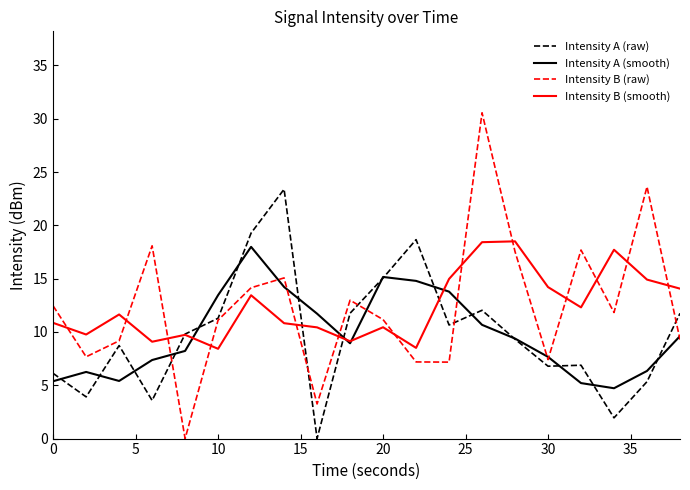

Which series has the widest spread of values?

Intensity B (raw)